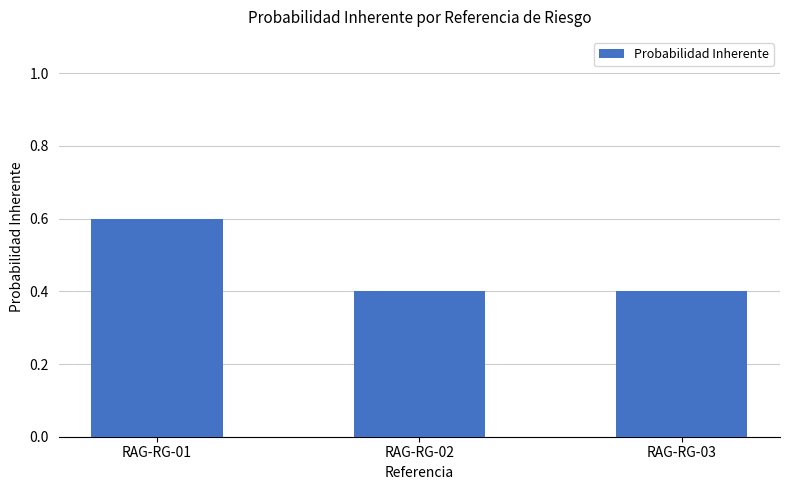

The chart shows a value of 0.4 at RAG-RG-03. True or false?

True